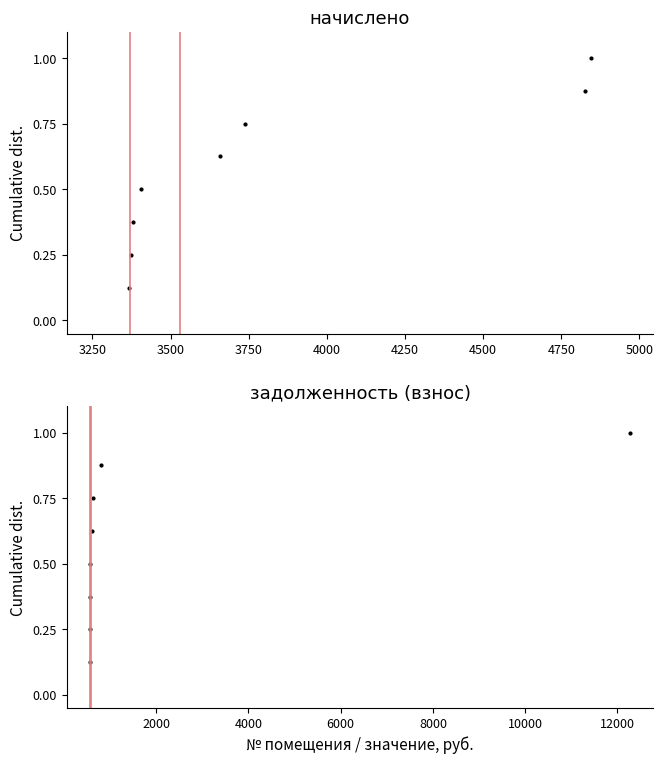

True or false: задолженность (взнос) has more than 1 interior local peaks.

False